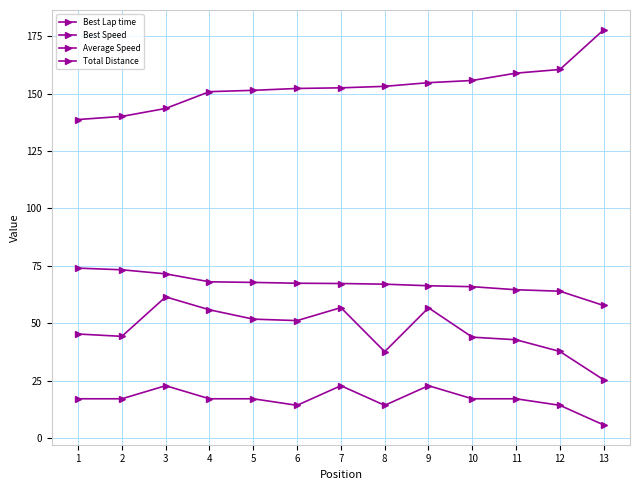

How many lines are shown in the chart?

4